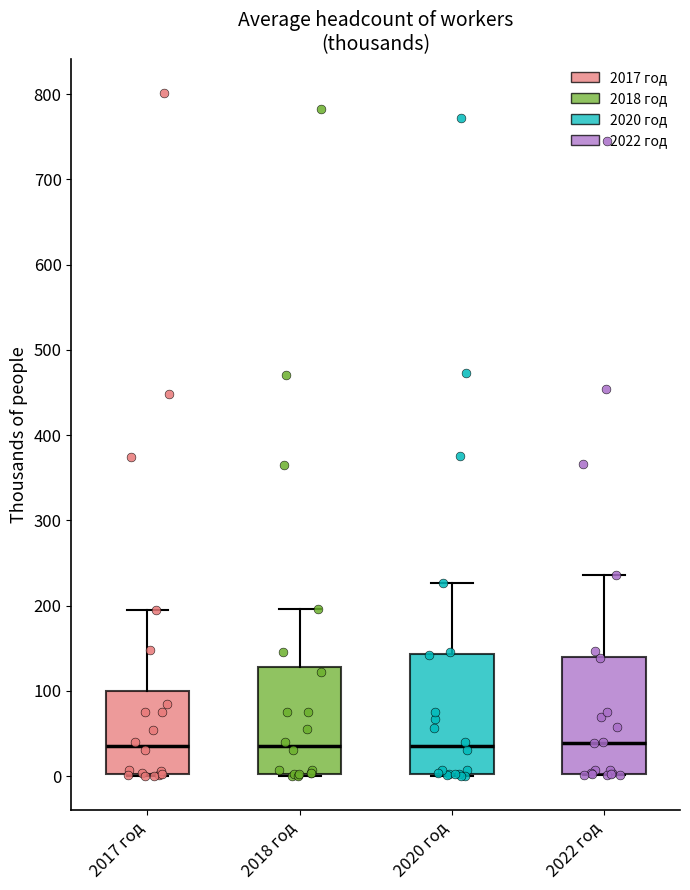

Reading left to right, read every box against the y-axis: the position of its median line, the range the box covers, and the ends of its whiskers. The values are not printed on the chart, so give them approximately, as read against the axis.

2017 год: median 40, box 0 to 100, whiskers 0 to 190
2018 год: median 40, box 0 to 130, whiskers 0 to 200
2020 год: median 40, box 0 to 140, whiskers 0 to 230
2022 год: median 40, box 0 to 140, whiskers 0 to 240